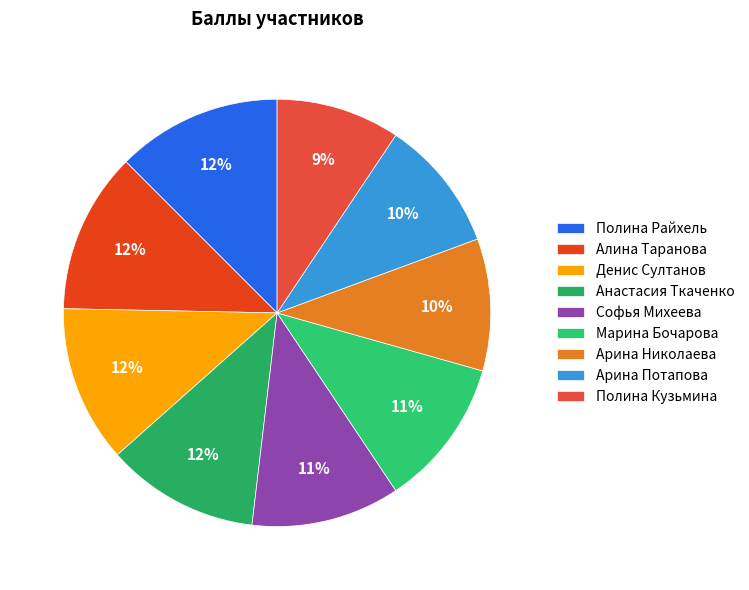

Is it true that Марина Бочарова is 11% of the pie?

True